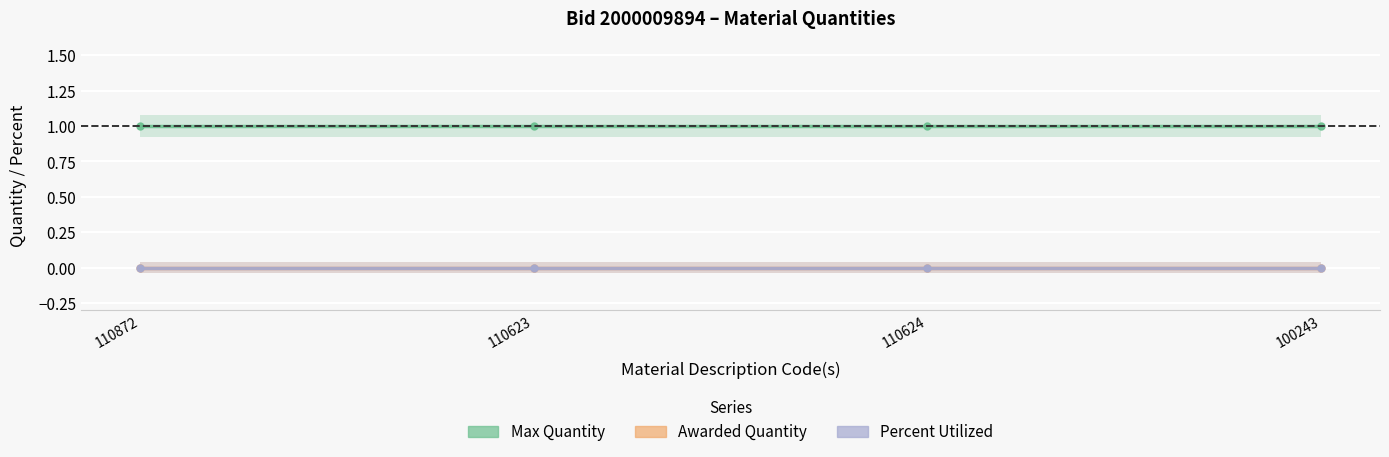

Reading left to right, transcribe all the data shown in this chart.

Max Quantity: 110872=1	110623=1	110624=1	100243=1
Awarded Quantity: 110872=0	110623=0	110624=0	100243=0
Percent Utilized: 110872=0	110623=0	110624=0	100243=0